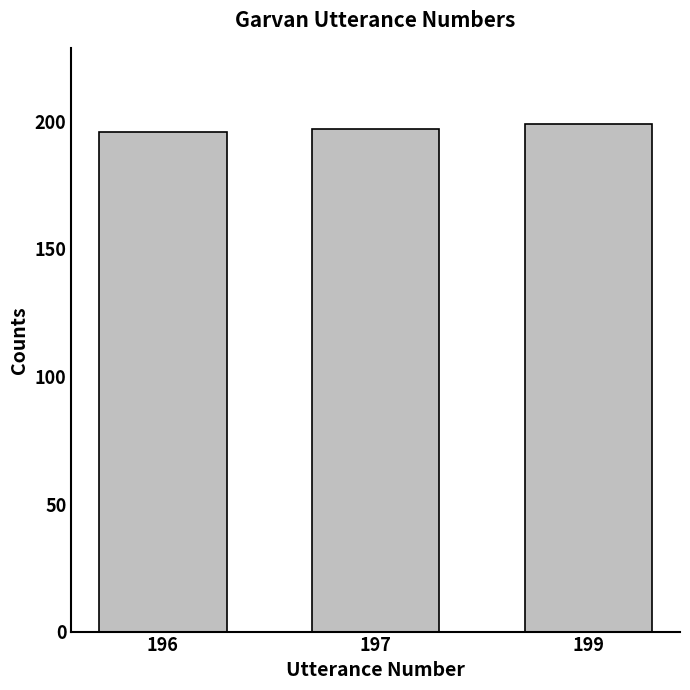

Approximately how many times larger is the value at 199 compared to 197?

1.0